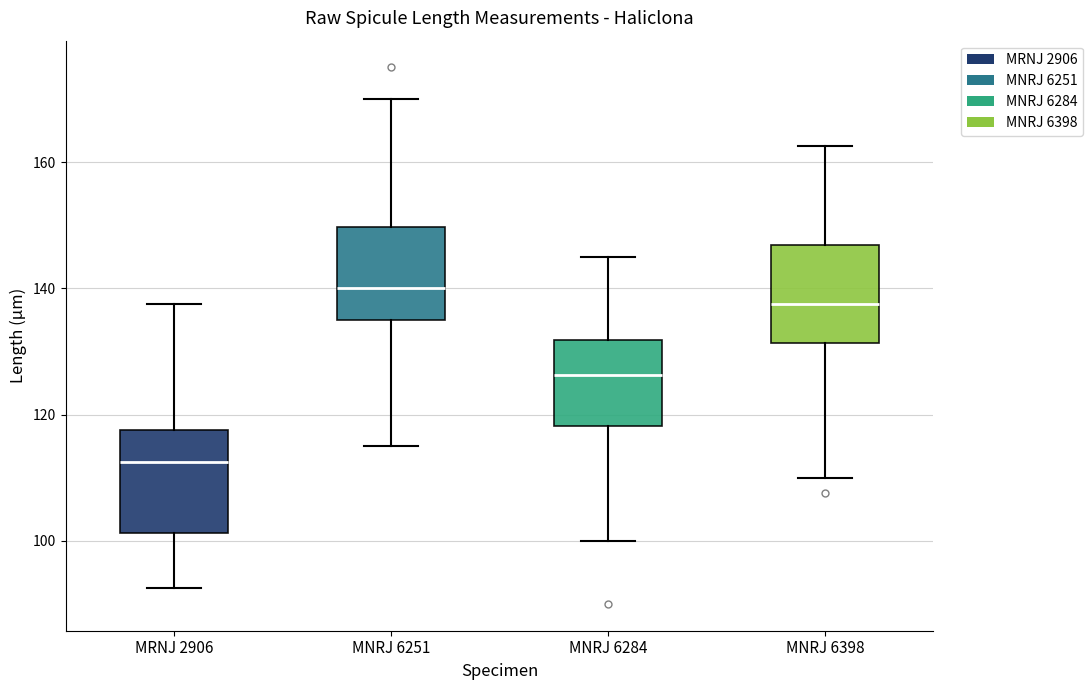

Reading left to right, transcribe this box plot: for each box, give where its median line is, the range the box spans, and where its two whiskers end, as read against the y-axis. The values are not printed on the chart, so give them approximately, as read against the axis.

MRNJ 2906: median 112, box 102 to 118, whiskers 92 to 138
MNRJ 6251: median 140, box 136 to 150, whiskers 116 to 170
MNRJ 6284: median 126, box 118 to 132, whiskers 100 to 146
MNRJ 6398: median 138, box 132 to 146, whiskers 110 to 162